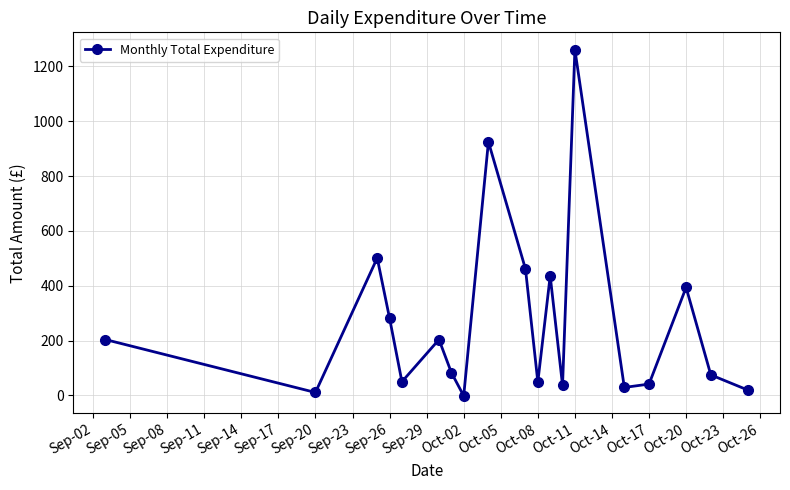

Count the number of values greater than 83.

10